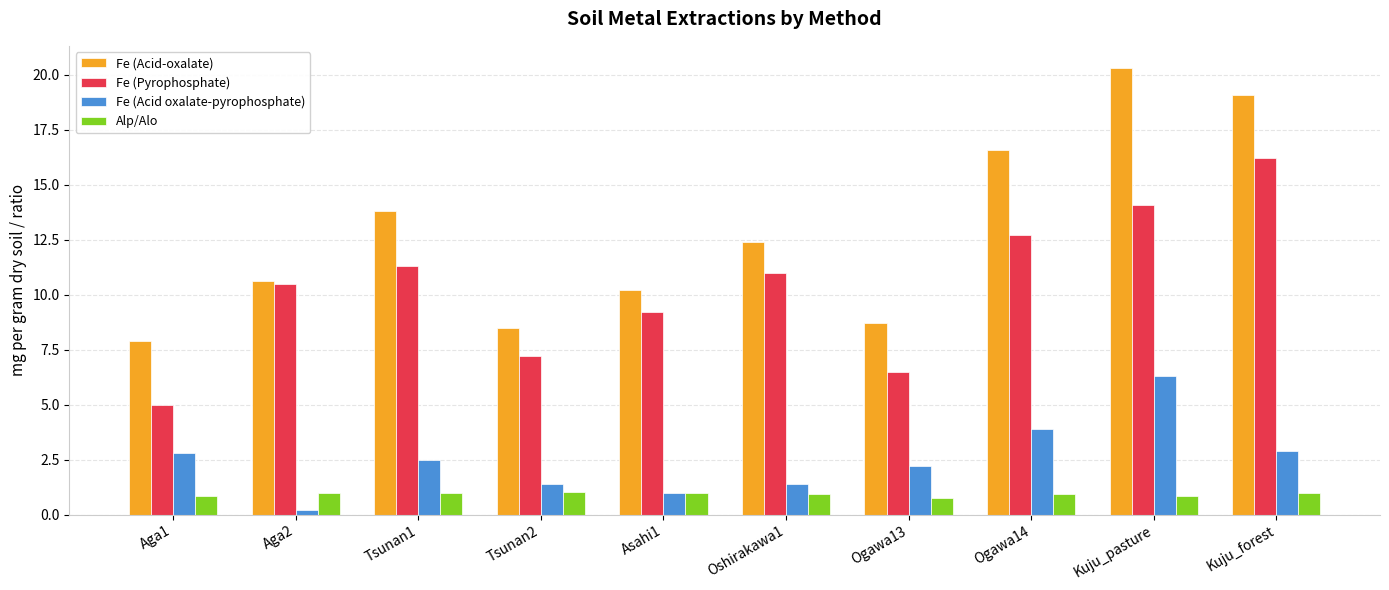

What is the maximum value shown in the chart?

20.3